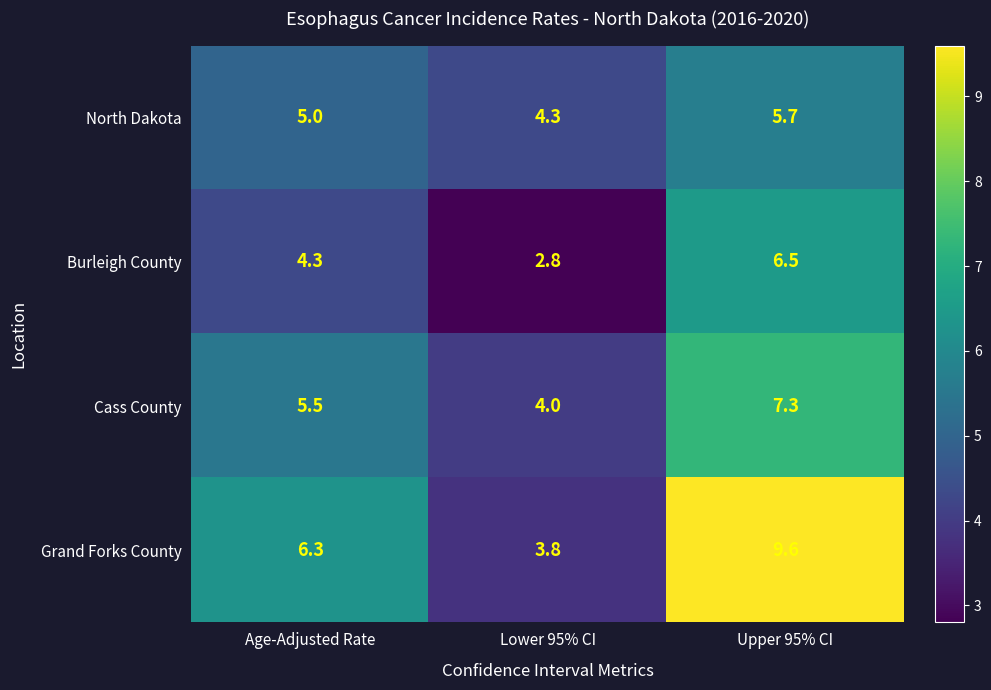

Reading left to right, transcribe all the data shown in this chart.

North Dakota: Age-Adjusted Rate=5.0	Lower 95% CI=4.3	Upper 95% CI=5.7
Burleigh County: Age-Adjusted Rate=4.3	Lower 95% CI=2.8	Upper 95% CI=6.5
Cass County: Age-Adjusted Rate=5.5	Lower 95% CI=4.0	Upper 95% CI=7.3
Grand Forks County: Age-Adjusted Rate=6.3	Lower 95% CI=3.8	Upper 95% CI=9.6